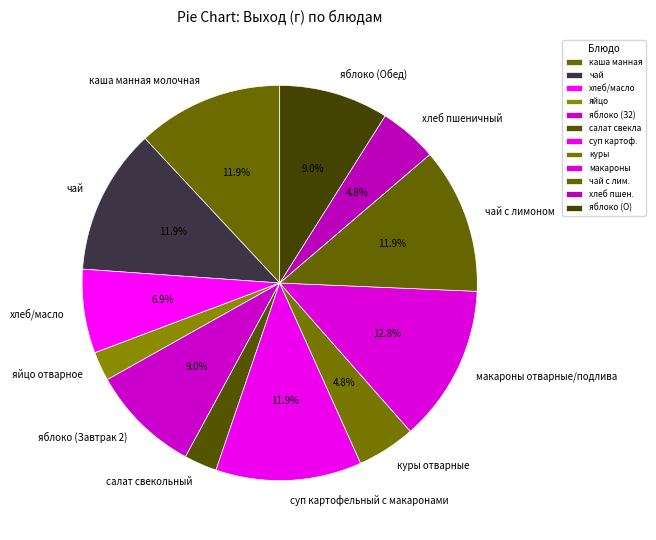

Does каша манная молочная represent more than half of the total?

No